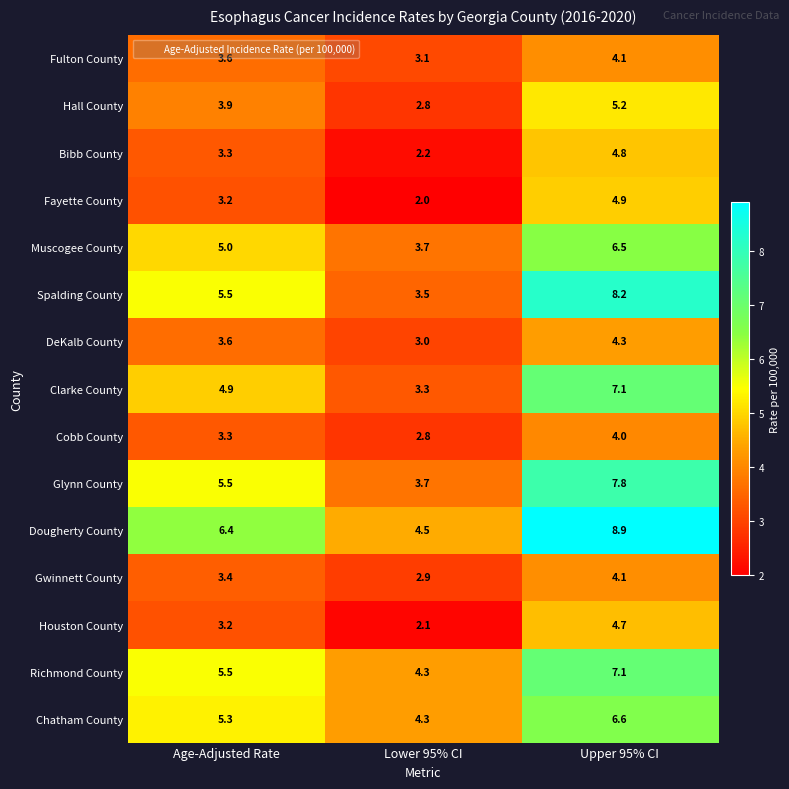

The Bibb County series shows 8.0 at Upper 95% CI. True or false?

False